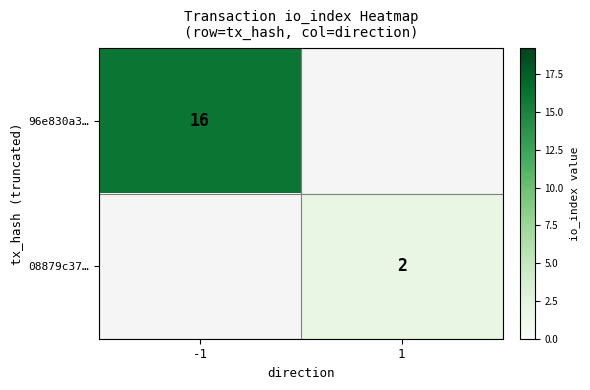

The value of 08879c37… at 1 is 3. True or false?

False